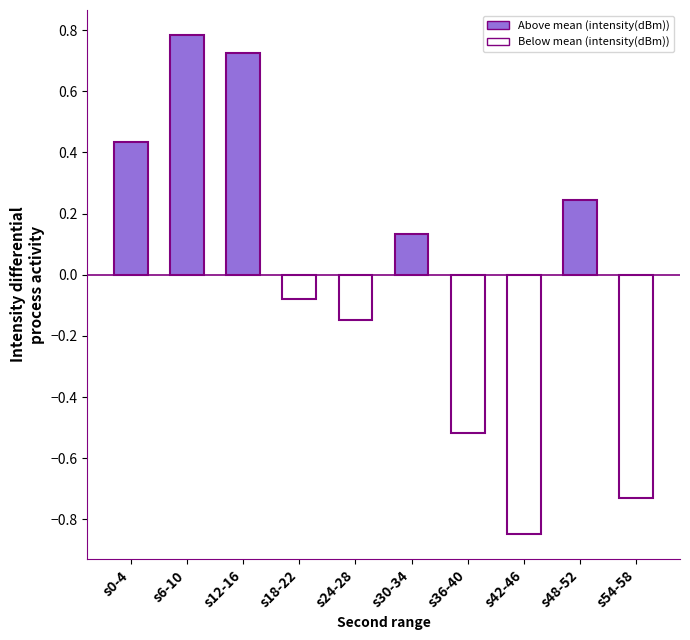

What is the difference between the second highest and second lowest values?

1.5